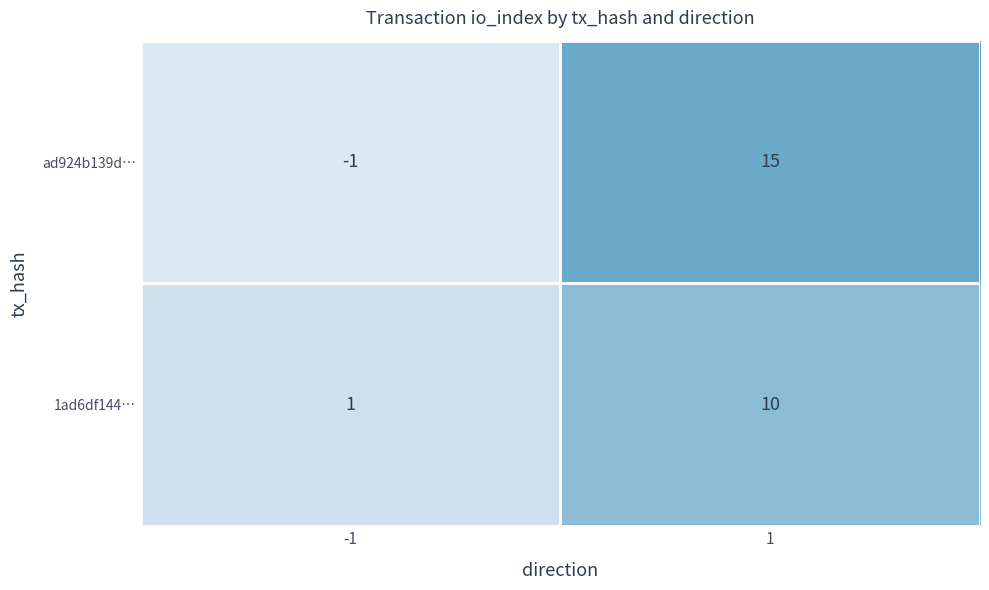

What value does the ad924b139d… series have at 1, to the nearest 10?

20